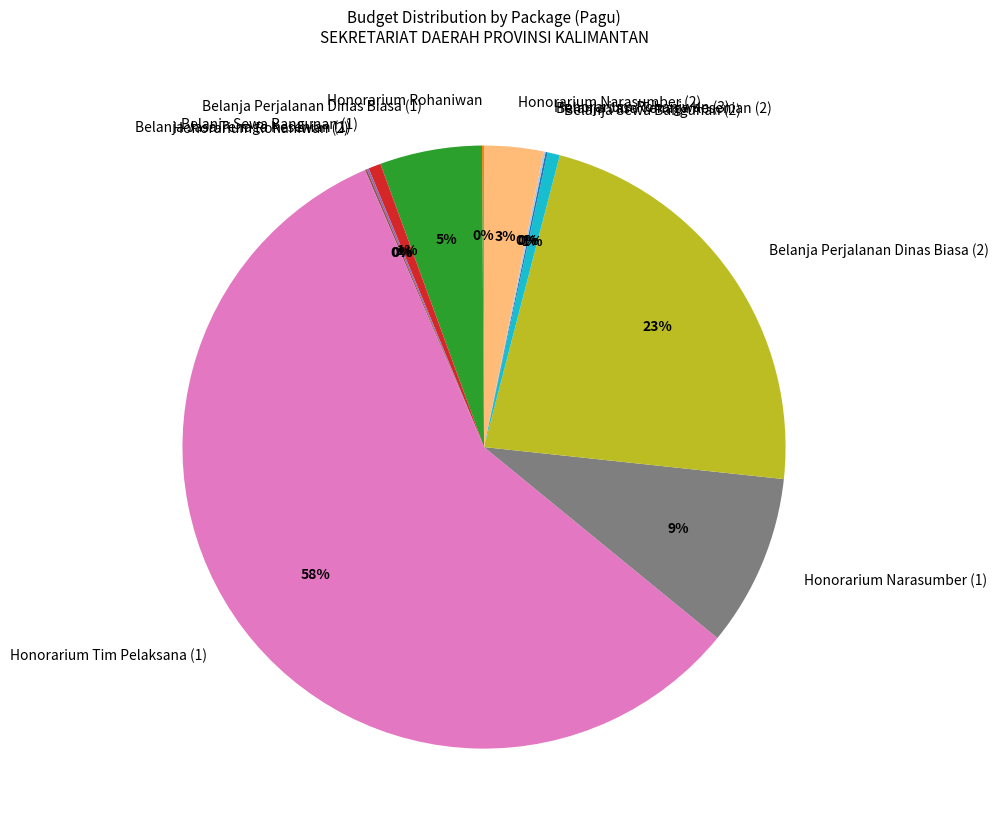

Between Honorarium Narasumber (1) and Honorarium Narasumber (2), which is larger?

Honorarium Narasumber (1)